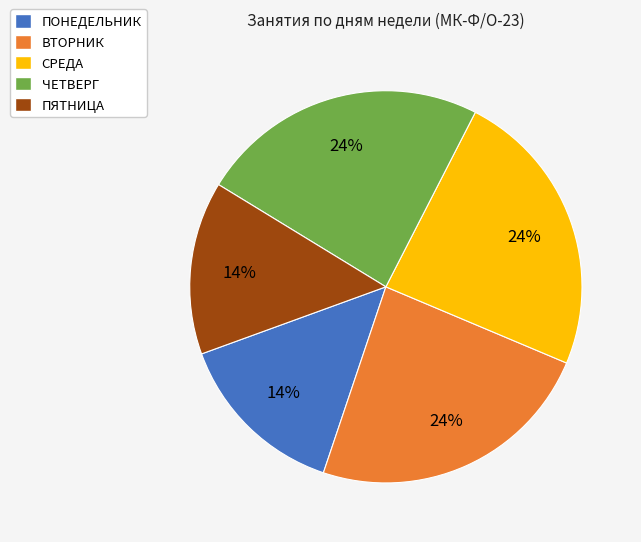

Is the sum of ВТОРНИК and ПЯТНИЦА greater than half?

No